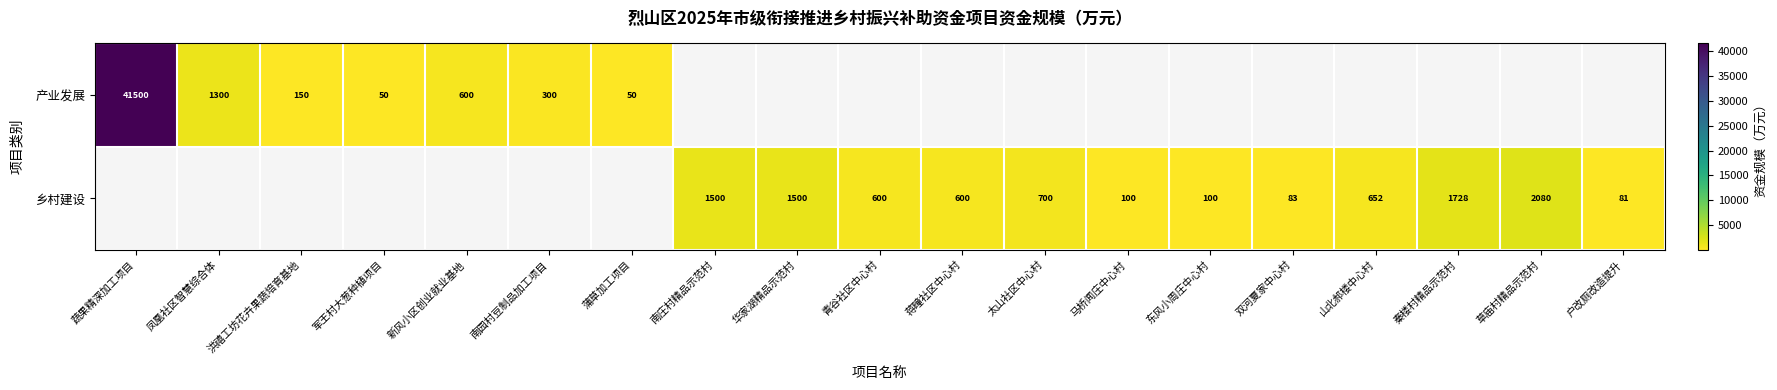

Is the value of 乡村建设 at 秦楼村精品示范村 greater than the value of 产业发展 at 蒲草加工项目?

Yes